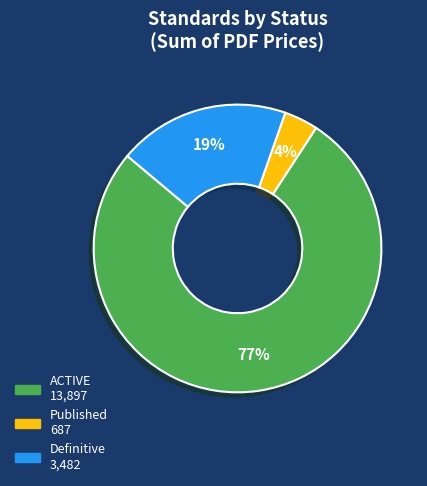

To the nearest percent, what is the difference between the largest and smallest slice percentages?

73%